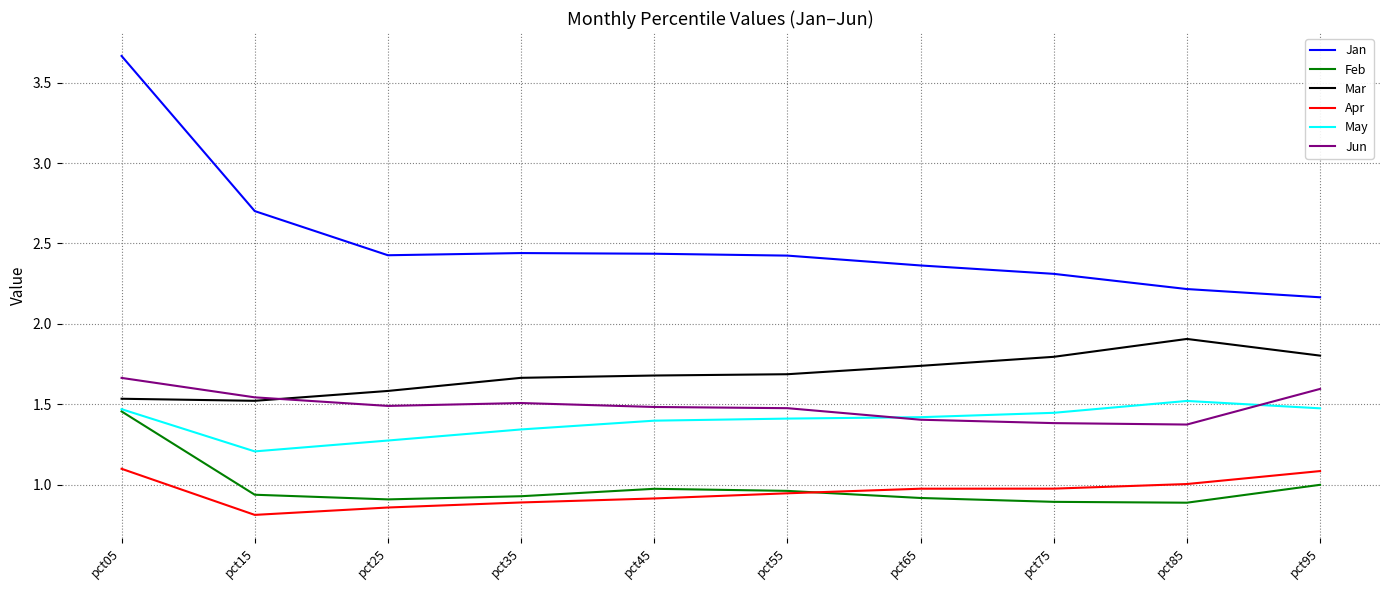

Rank the series by their maximum value, from highest to lowest.

Jan, Mar, Jun, May, Feb, Apr